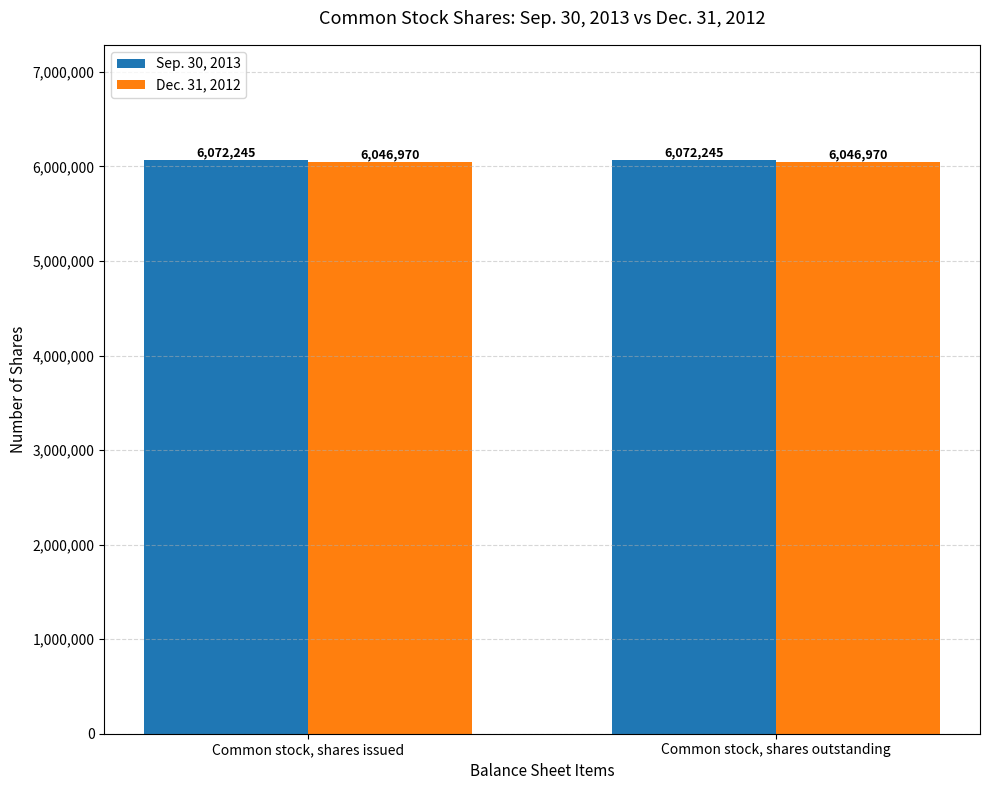

List the series in order of their peak value, highest first.

Sep. 30, 2013, Dec. 31, 2012